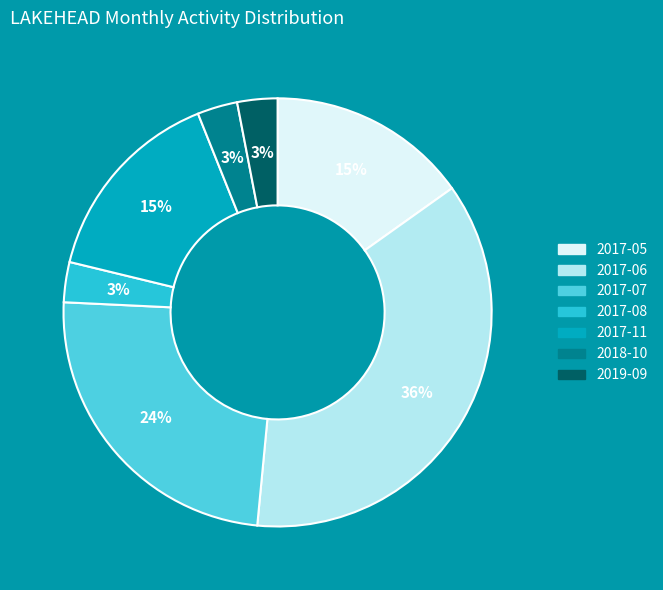

Is 2017-07 the majority of the pie?

No